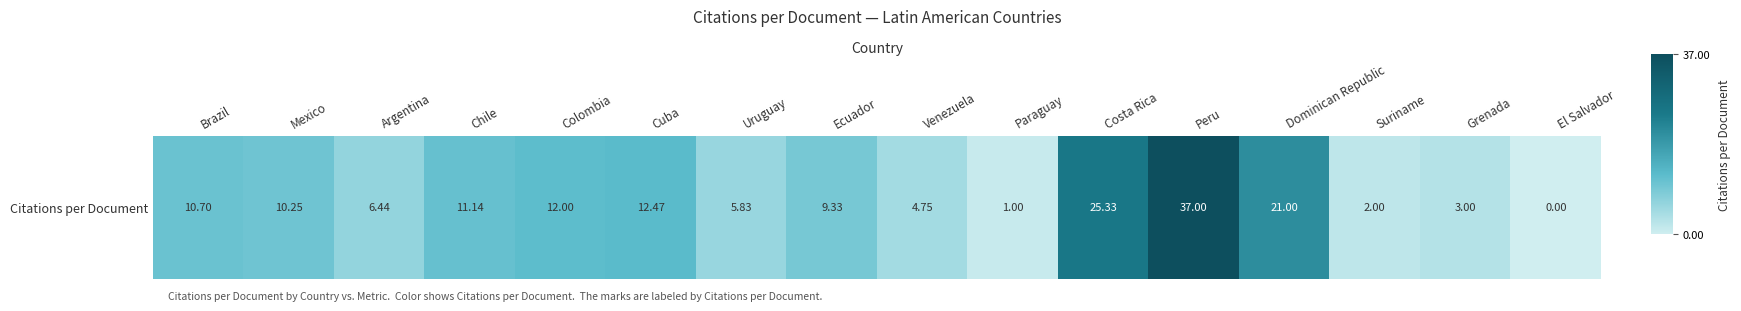

What is the difference between the values at Mexico and Chile?

0.9